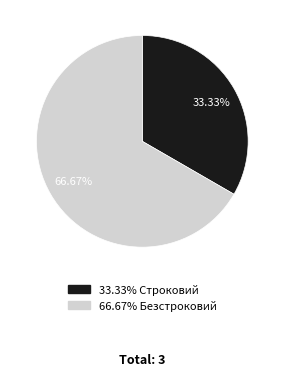

How many segments does this pie chart have?

2